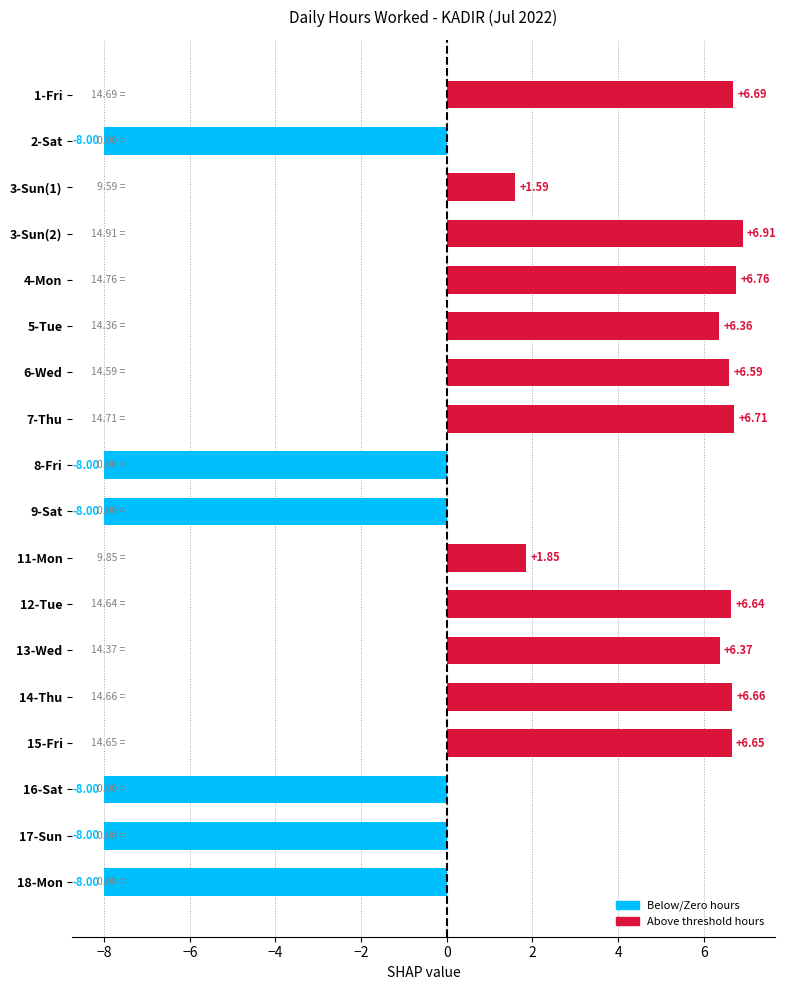

What is the change in value from 7-Thu to 13-Wed?

-0.3